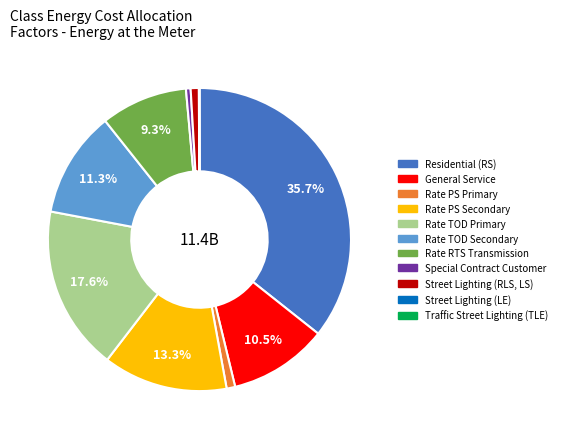

Does any single category account for the majority?

No